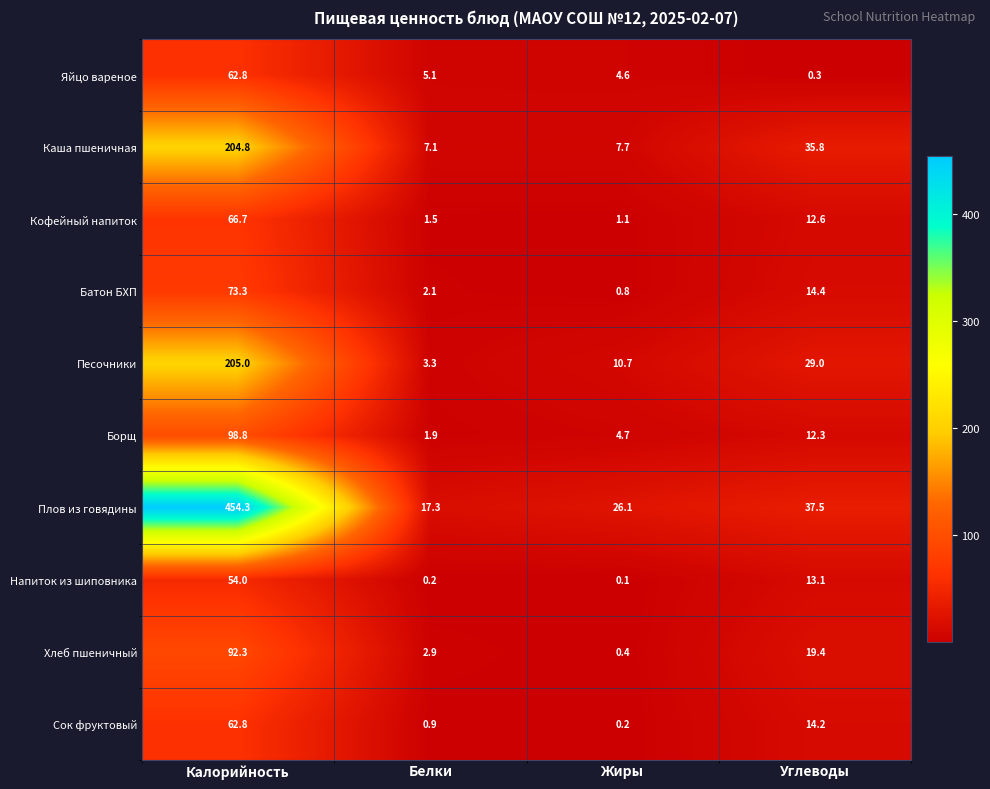

Which series has the largest total across all categories?

Плов из говядины